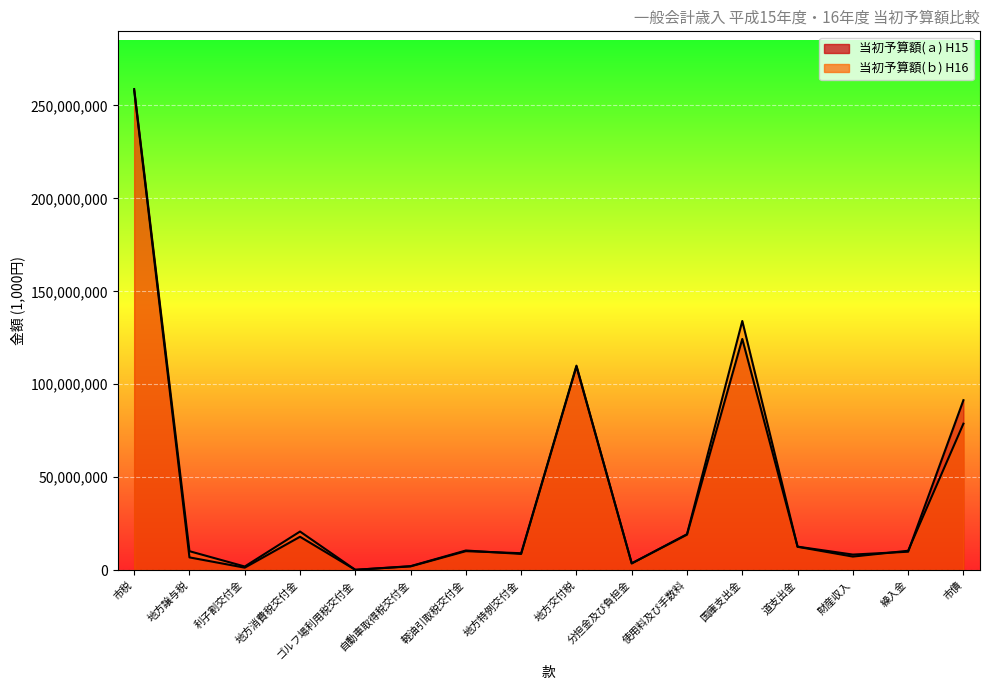

What is the average value of the 平成16年度 当初予算額(ｂ) series?

43051142